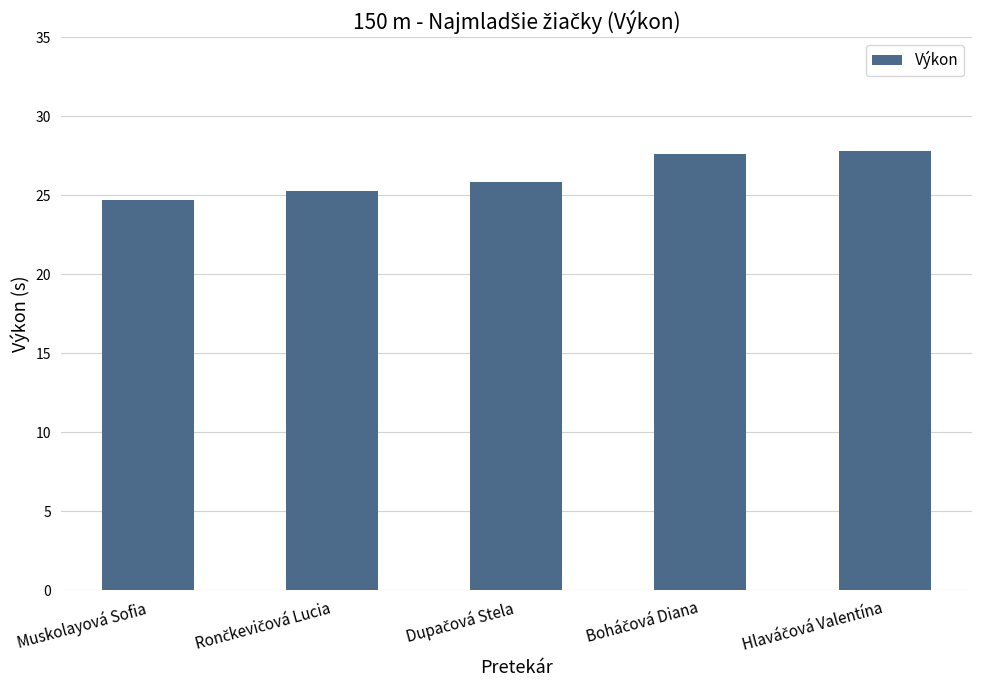

What is the maximum value shown in the chart?

27.8